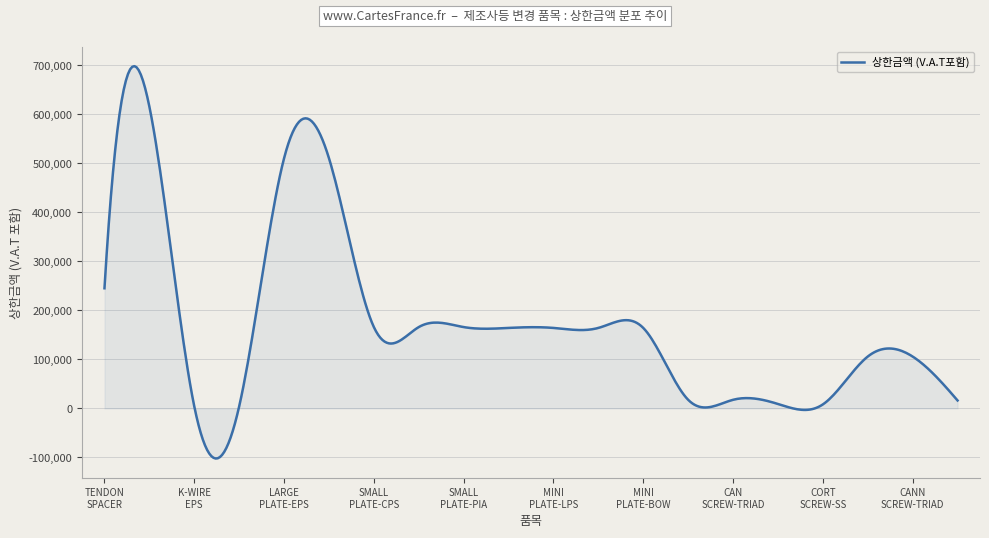

What is the average value?

175063.5